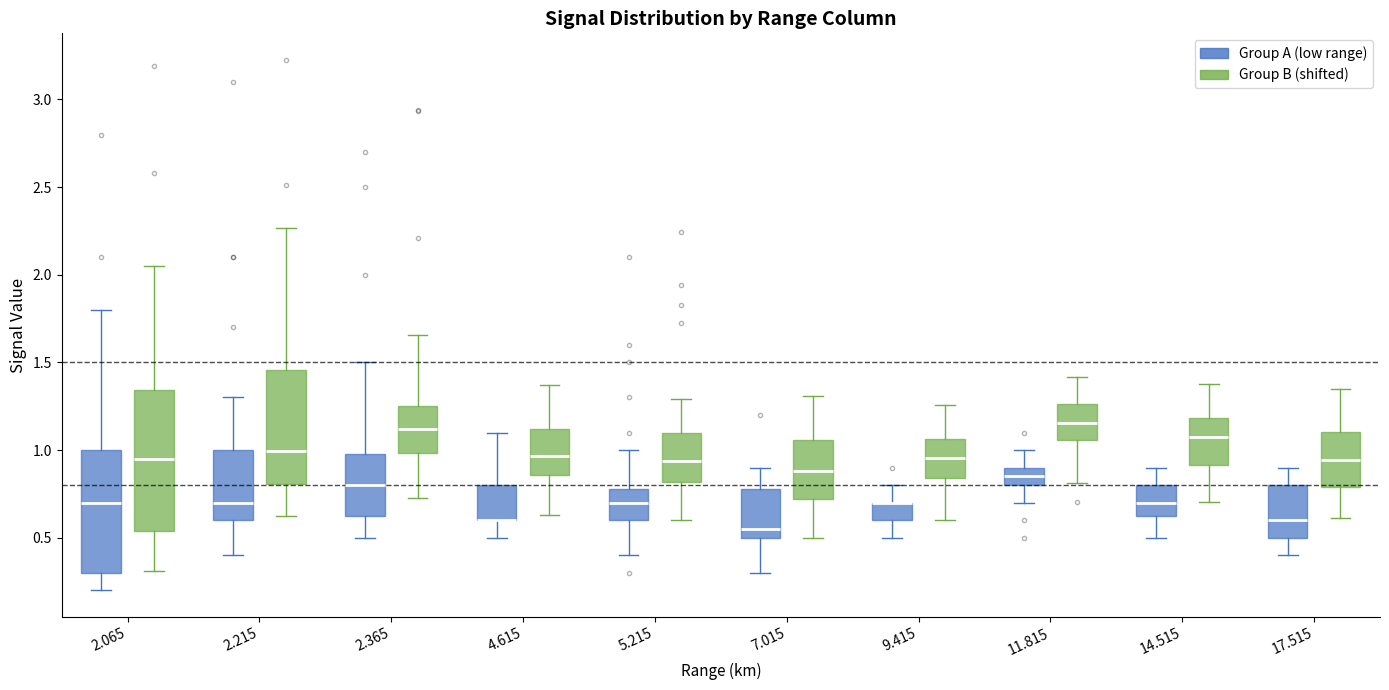

Where does the upper whisker of the box for 4.615 (Group A (low range)) end on the y-axis? The values are not printed on the chart, so give them approximately, as read against the axis.

1.10